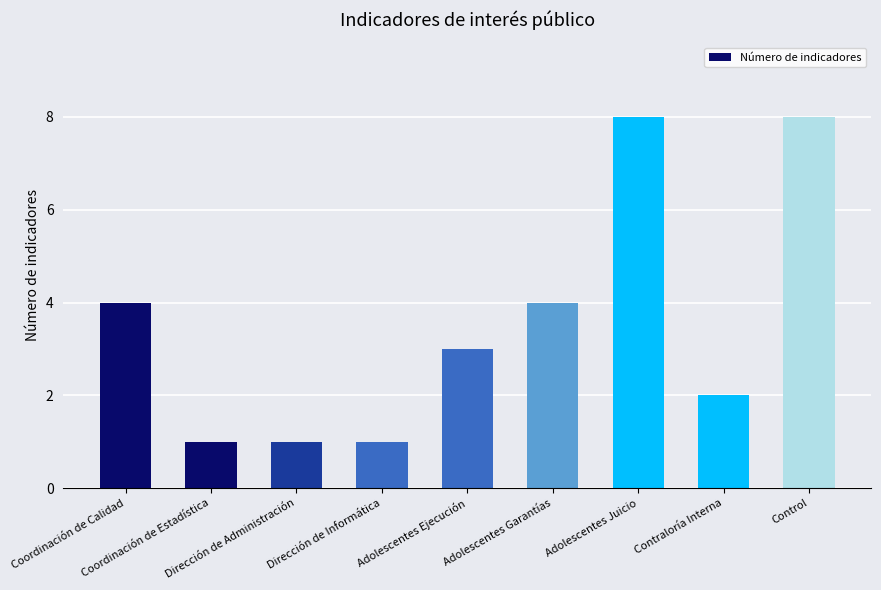

What is the approximate value at Coordinación de Calidad?

4